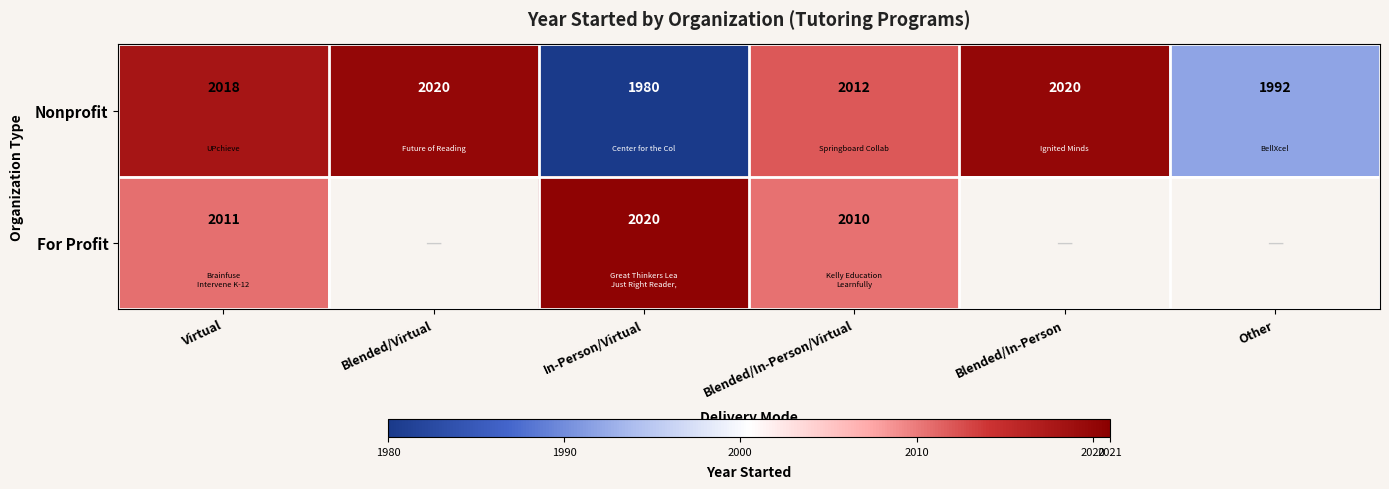

How many distinct data groups are displayed?

2